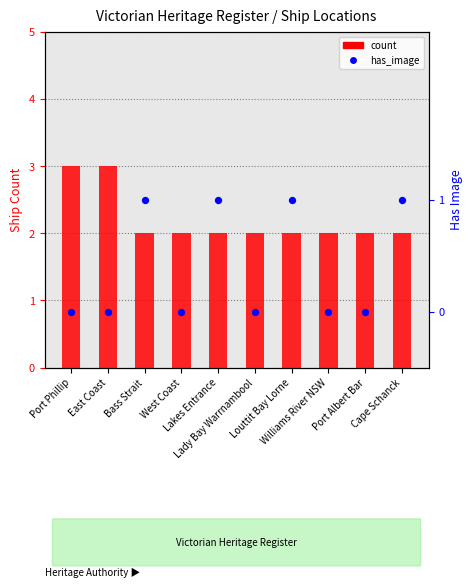

At which category is the sum across all series the highest?

Port Phillip